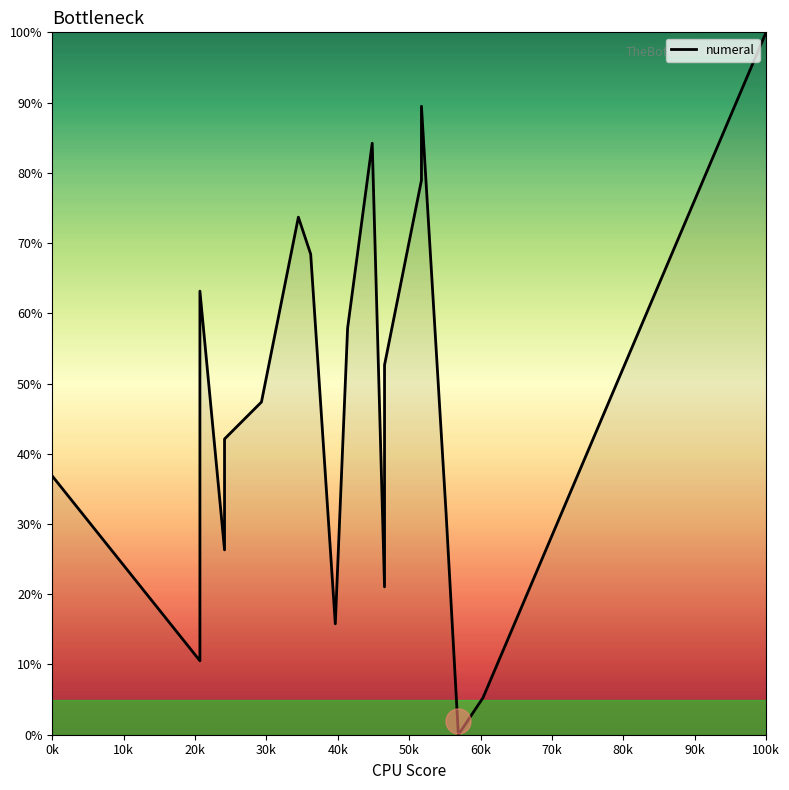

How many categories are shown in the chart?

19